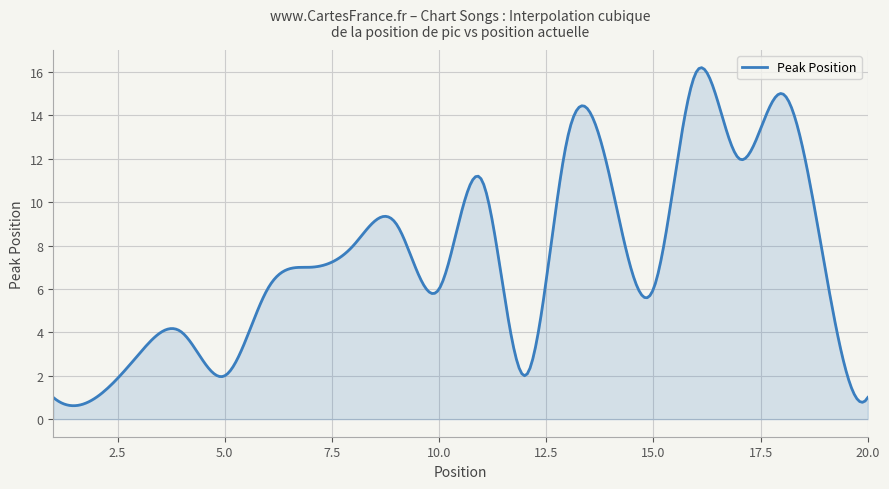

What is the minimum value shown in the chart?

0.6